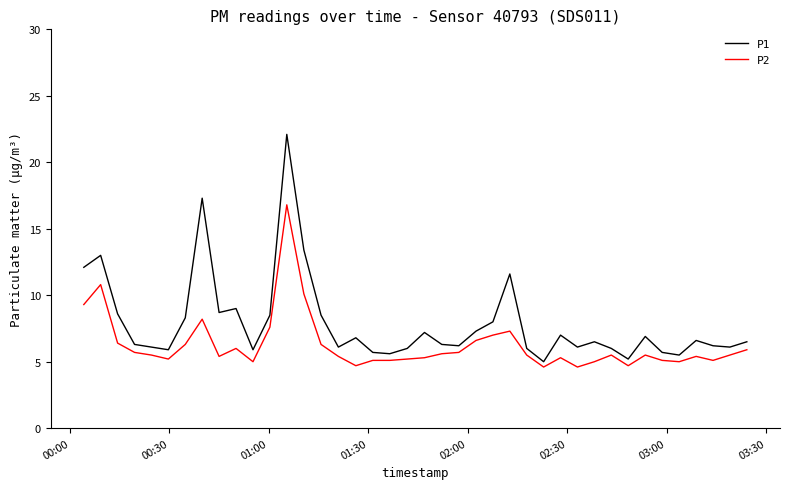

What is the smallest value displayed?

4.6